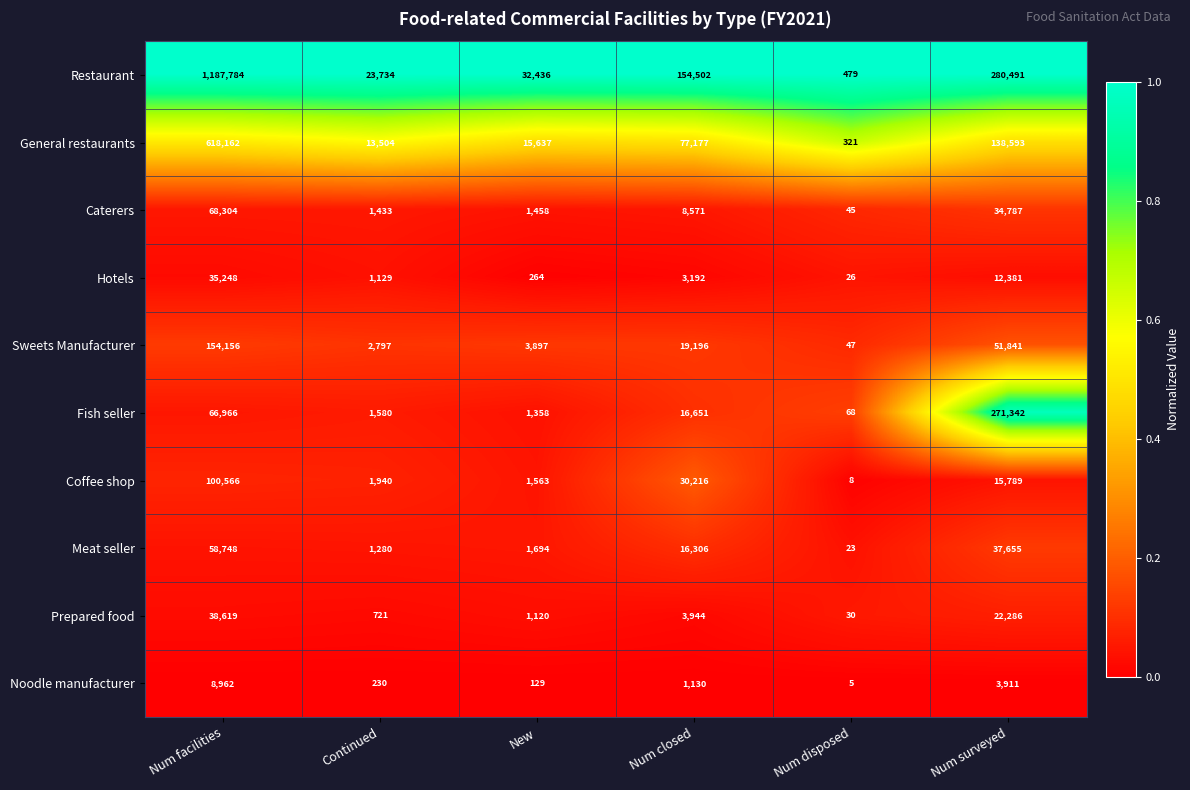

What is the difference between the Fish seller values at Num closed and Num disposed?

16583